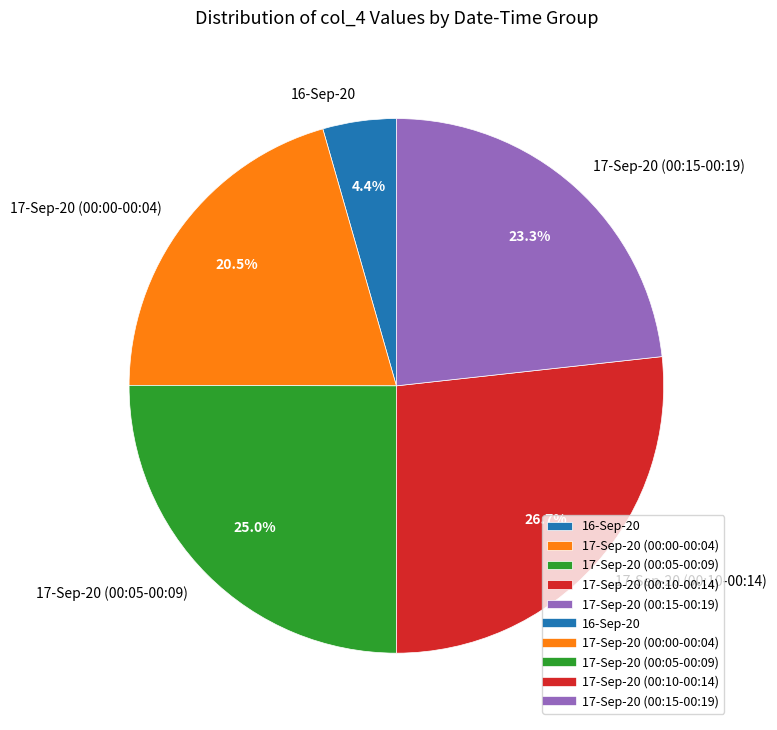

Is there a majority slice in this chart?

No